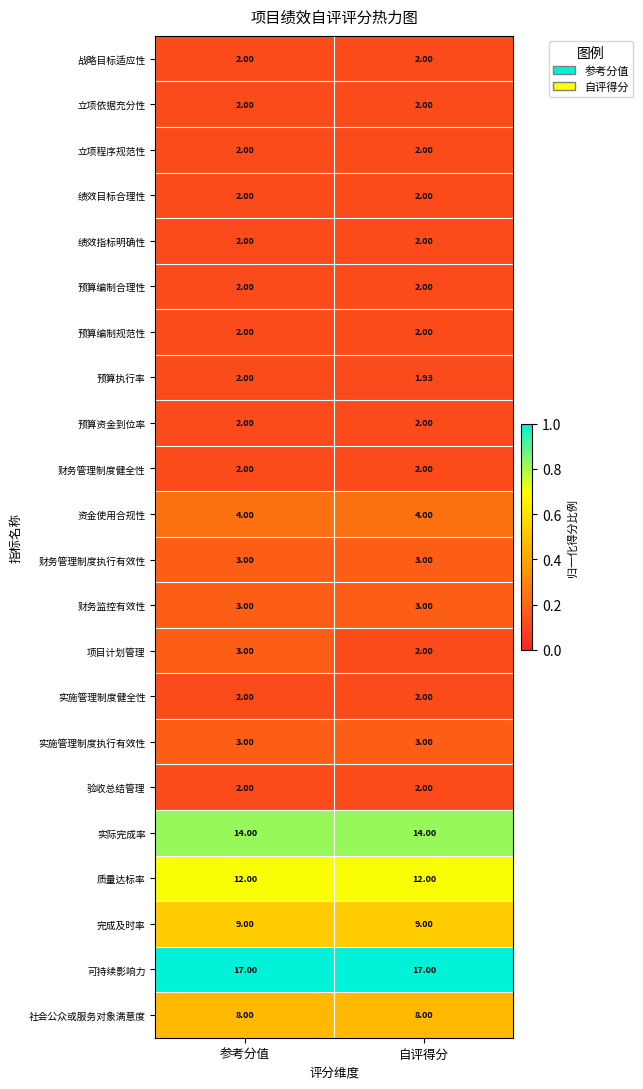

At which category is the sum across all series the highest?

参考分值